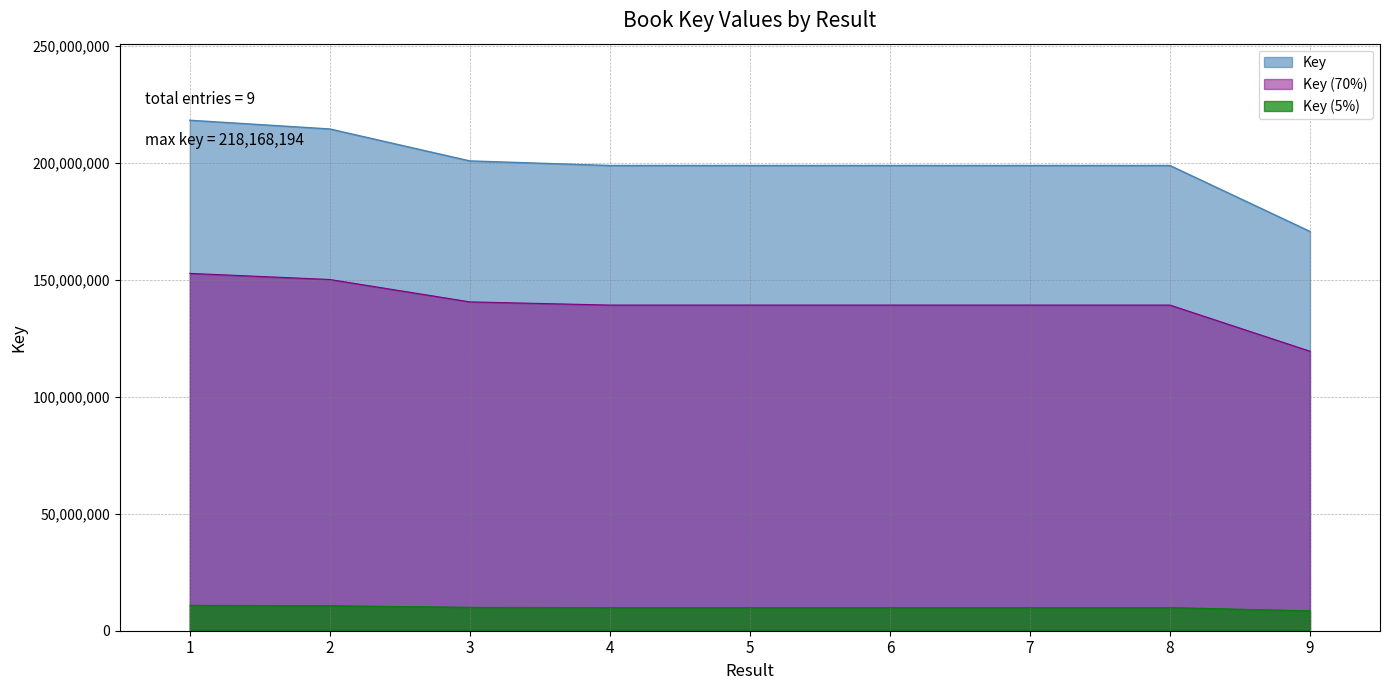

List the labels in order of value, largest first.

1, 2, 3, 4, 6, 5, 7, 8, 9